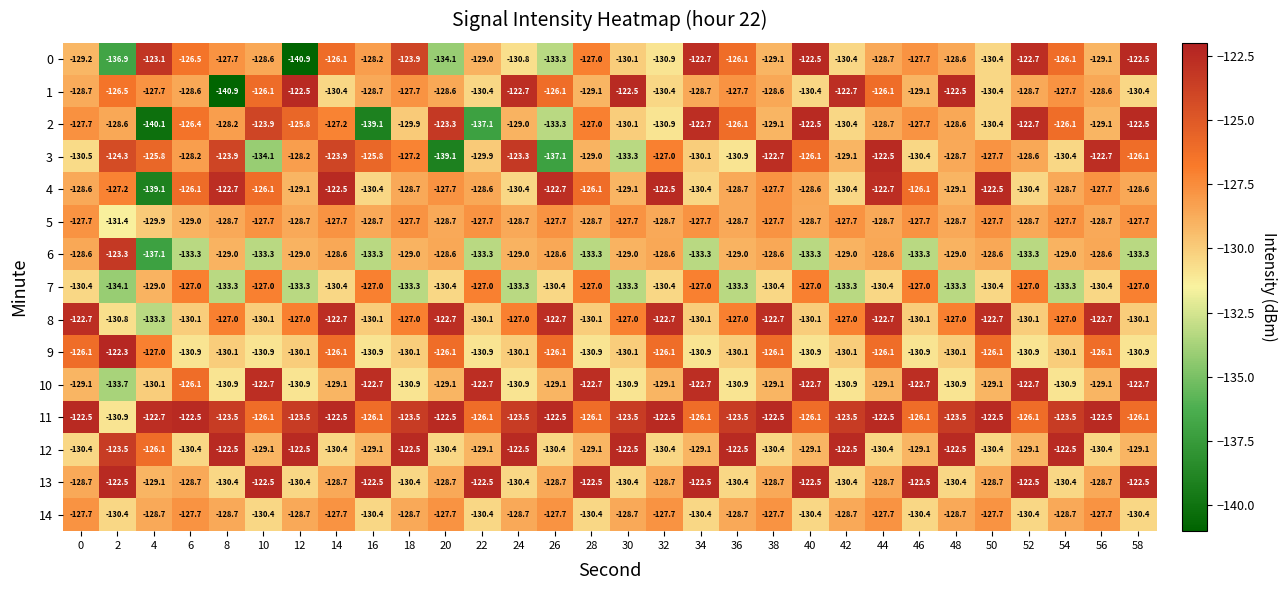

What is the total value across all series at 26?

-1926.4